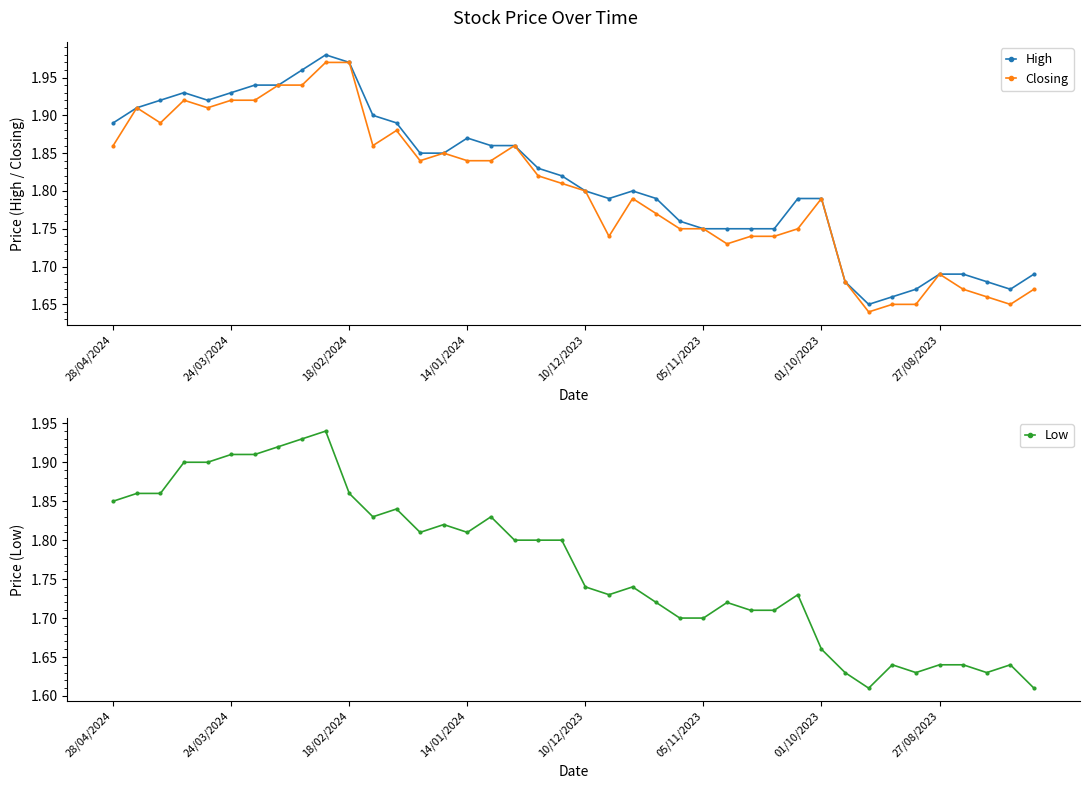

Is it true that High equals 0.5 at 14/01/2024?

False